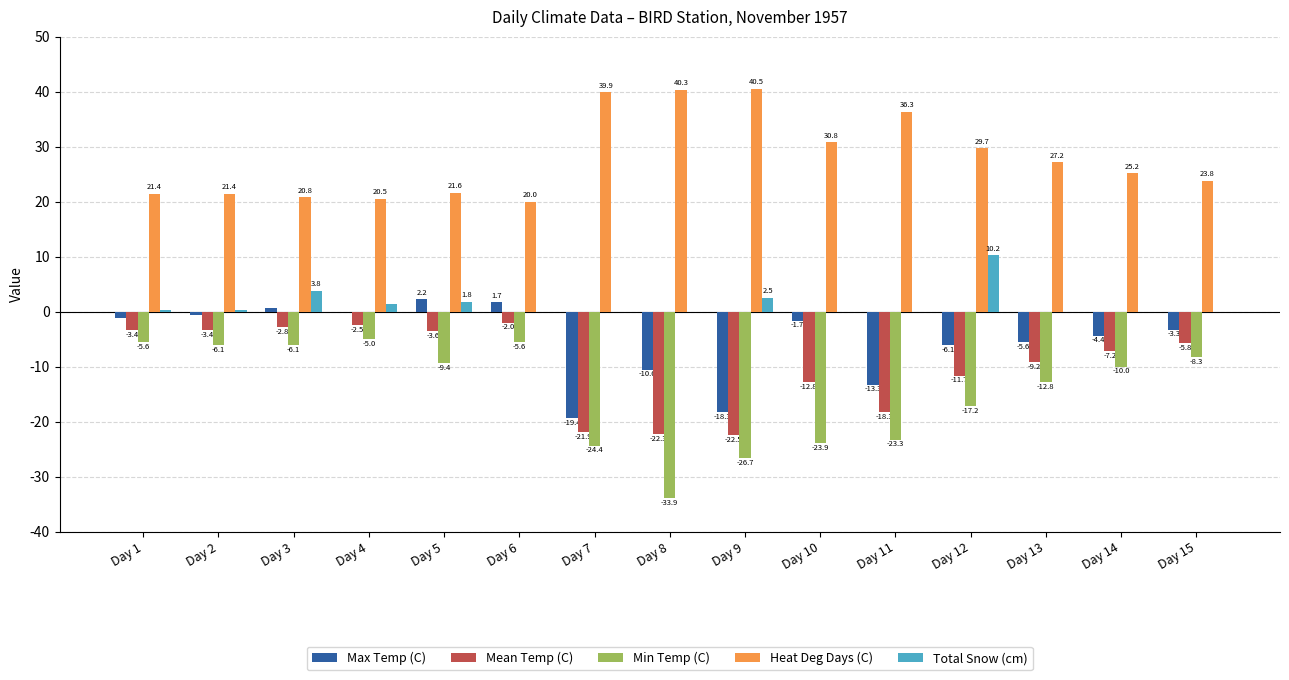

What is the sum of the Mean Temp (C) values at Day 7 and Day 14?

-29.1